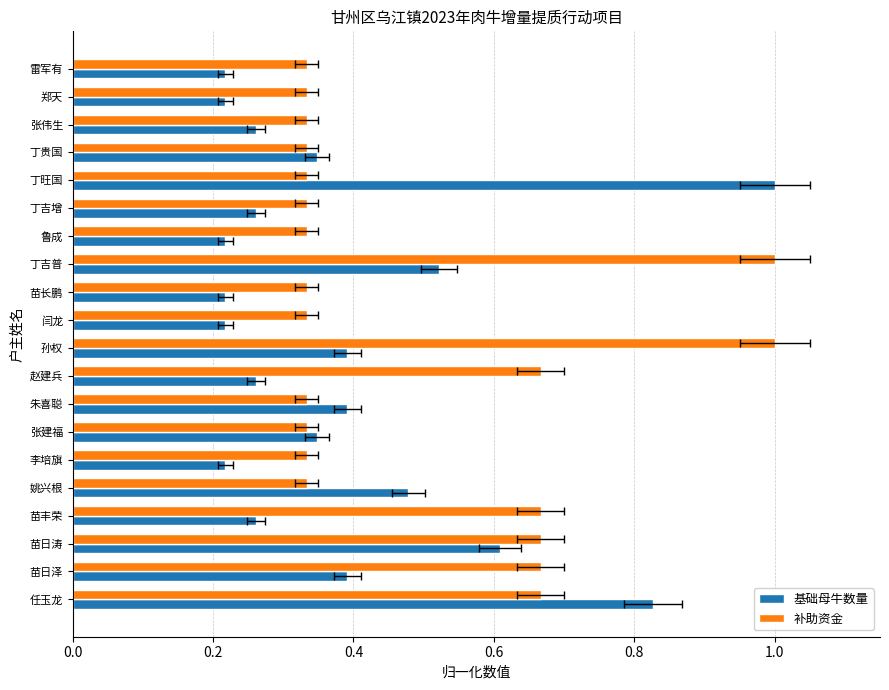

Reading right to left, transcribe all the data shown in this chart.

基础母牛数量: 0.2	0.2	0.3	0.3	1.0	0.3	0.2	0.5	0.2	0.2	0.4	0.3	0.4	0.3	0.2	0.5	0.3	0.6	0.4	0.8
补助资金: 0.3	0.3	0.3	0.3	0.3	0.3	0.3	1.0	0.3	0.3	1.0	0.7	0.3	0.3	0.3	0.3	0.7	0.7	0.7	0.7